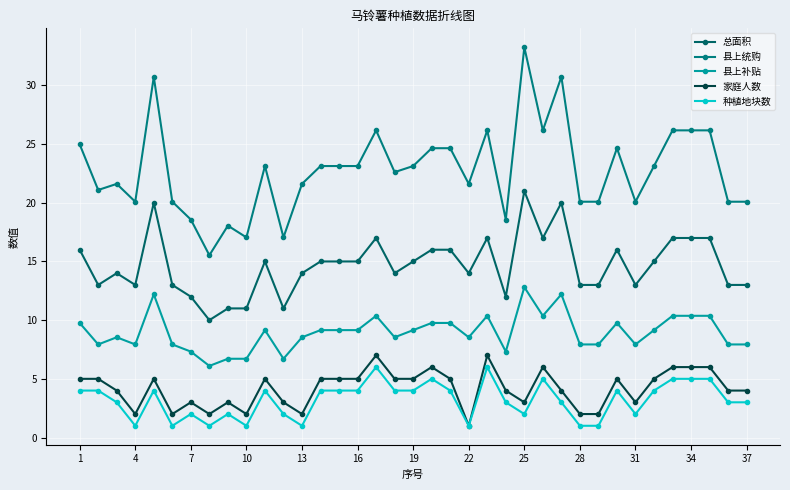

List the series in order of their peak value, highest first.

县上统购, 总面积, 县上补贴, 家庭人数, 种植地块数